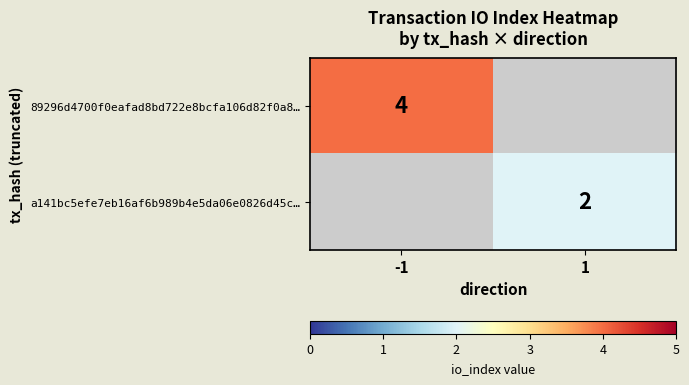

The value of 89296d4700f0eafad8bd722e8bcfa106d82f0a8… at -1 is 7. True or false?

False